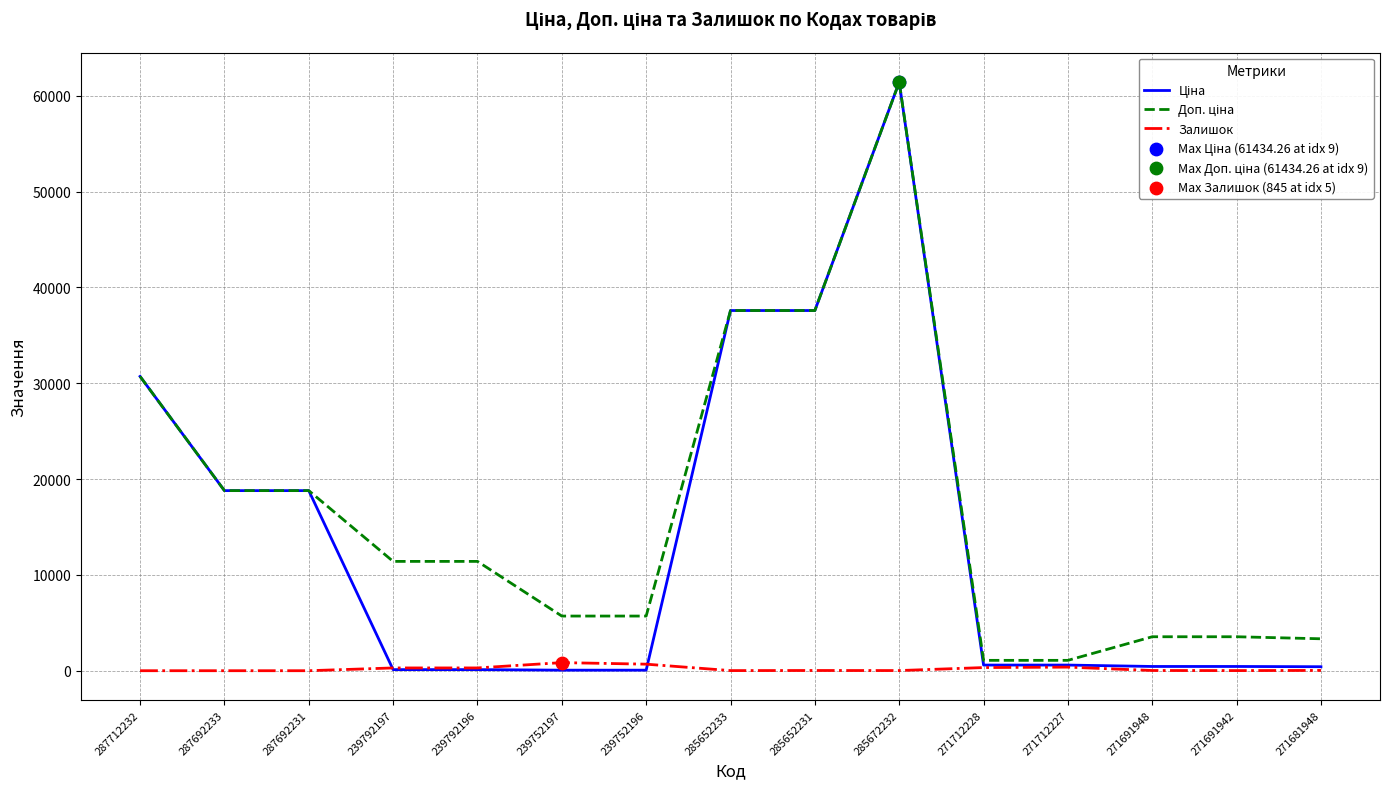

What is the maximum value shown in the chart?

61434.3